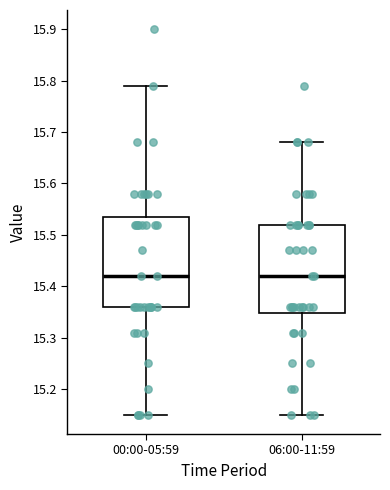

Reading left to right, transcribe this box plot: for each box, give where its median line is, the range the box spans, and where its two whiskers end, as read against the y-axis. The values are not printed on the chart, so give them approximately, as read against the axis.

00:00-05:59: median 15.42, box 15.36 to 15.54, whiskers 15.15 to 15.79
06:00-11:59: median 15.42, box 15.35 to 15.52, whiskers 15.15 to 15.68